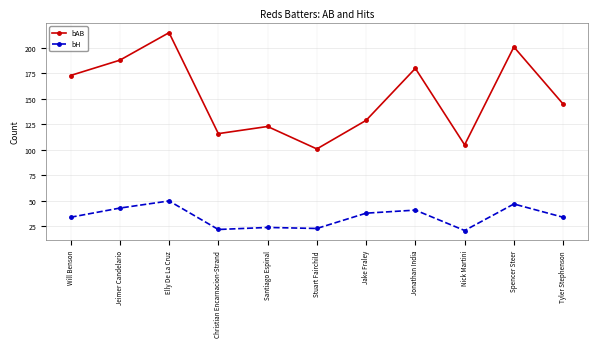

What is the difference between the maximum and minimum values in the bAB series?

114